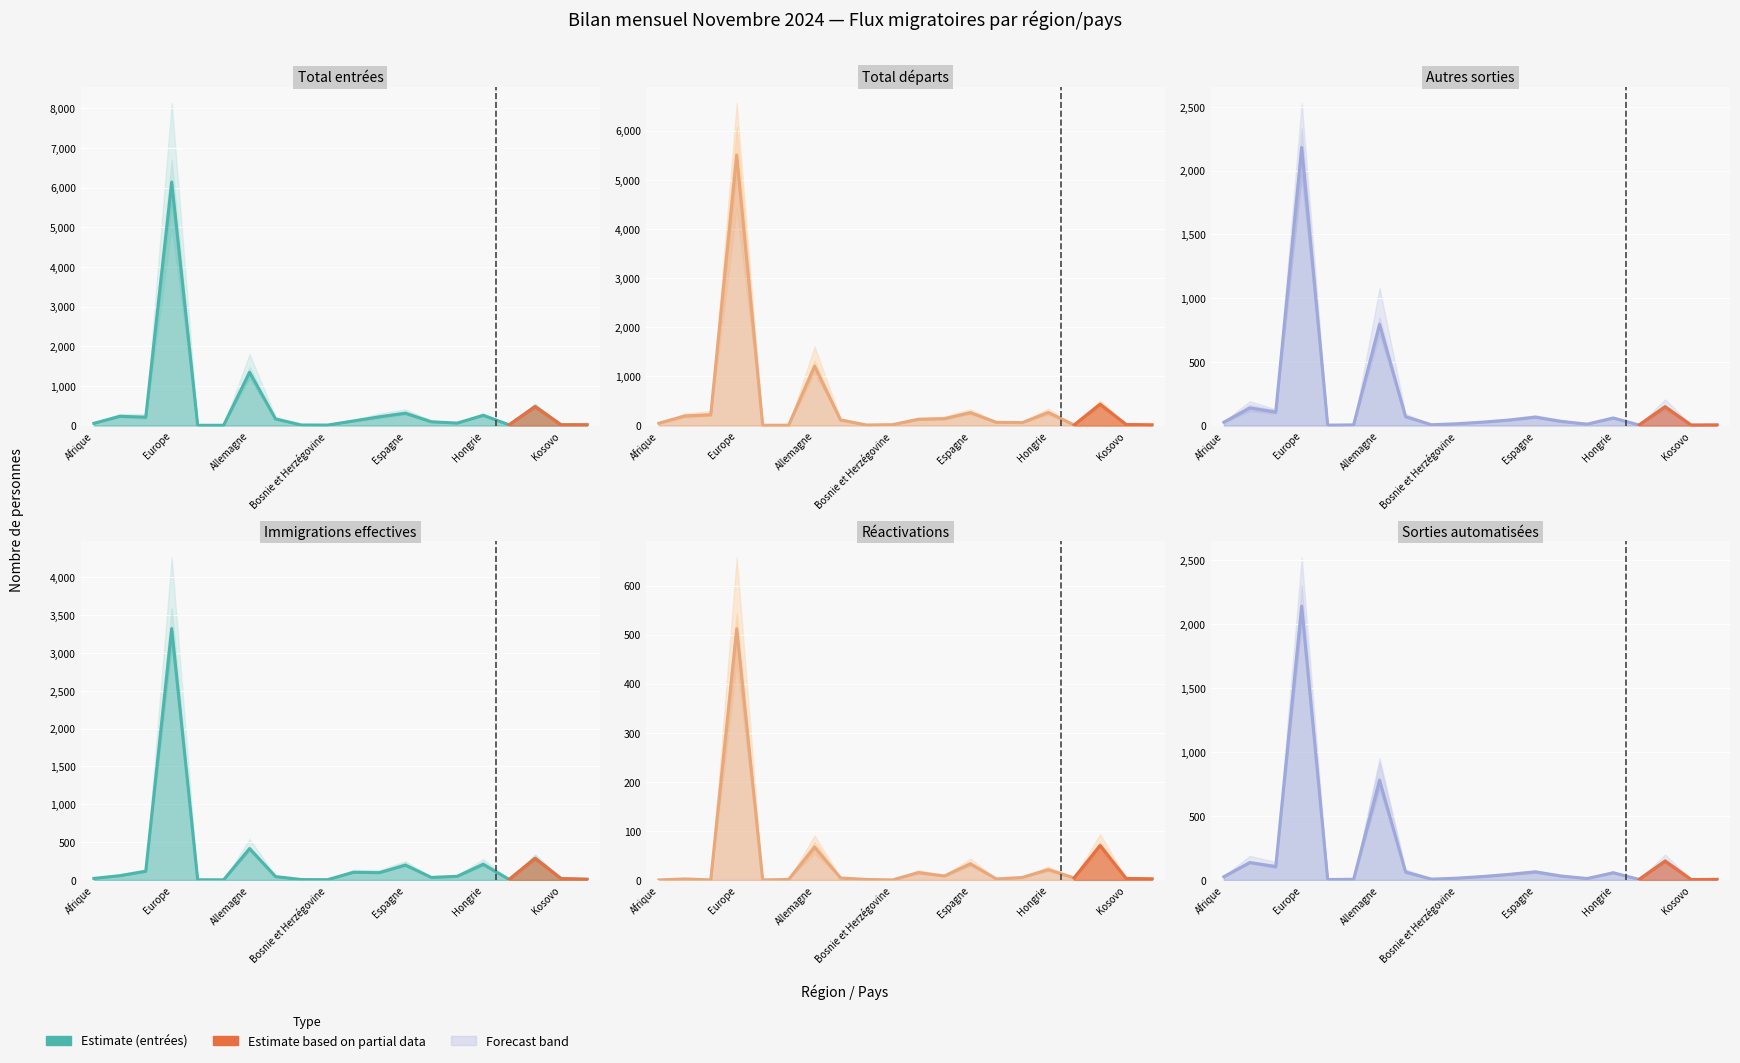

The value of Réactivations at Irlande is 4. True or false?

True